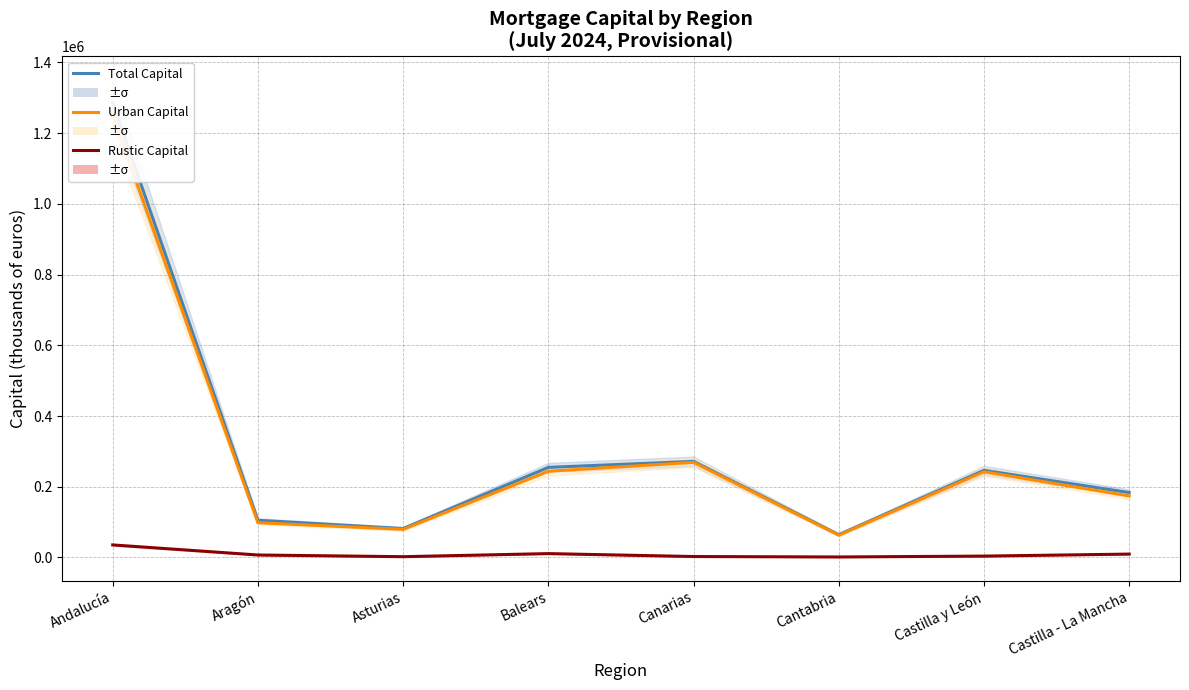

The Rustic Capital series shows 7022 at Aragón. True or false?

True